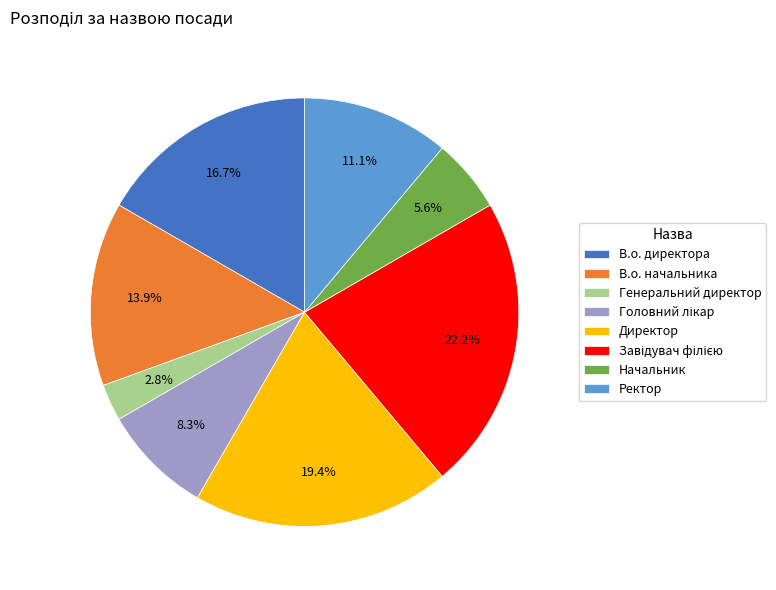

What percentage is NOT represented by Начальник?

94.4%